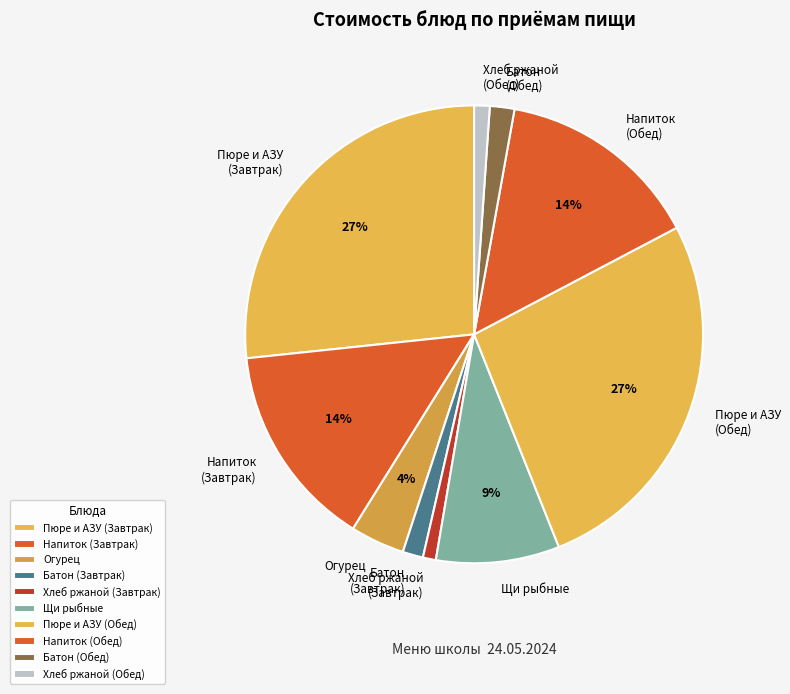

To the nearest percent, what is the average slice percentage?

10%